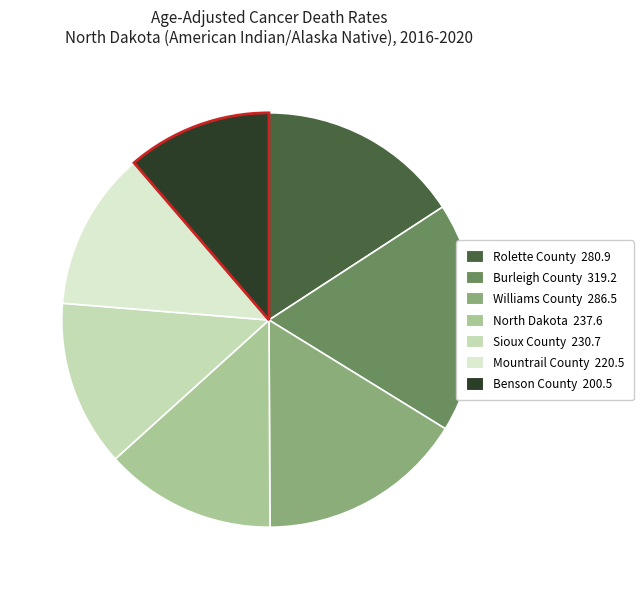

To the nearest percent, what portion does North Dakota represent?

13%